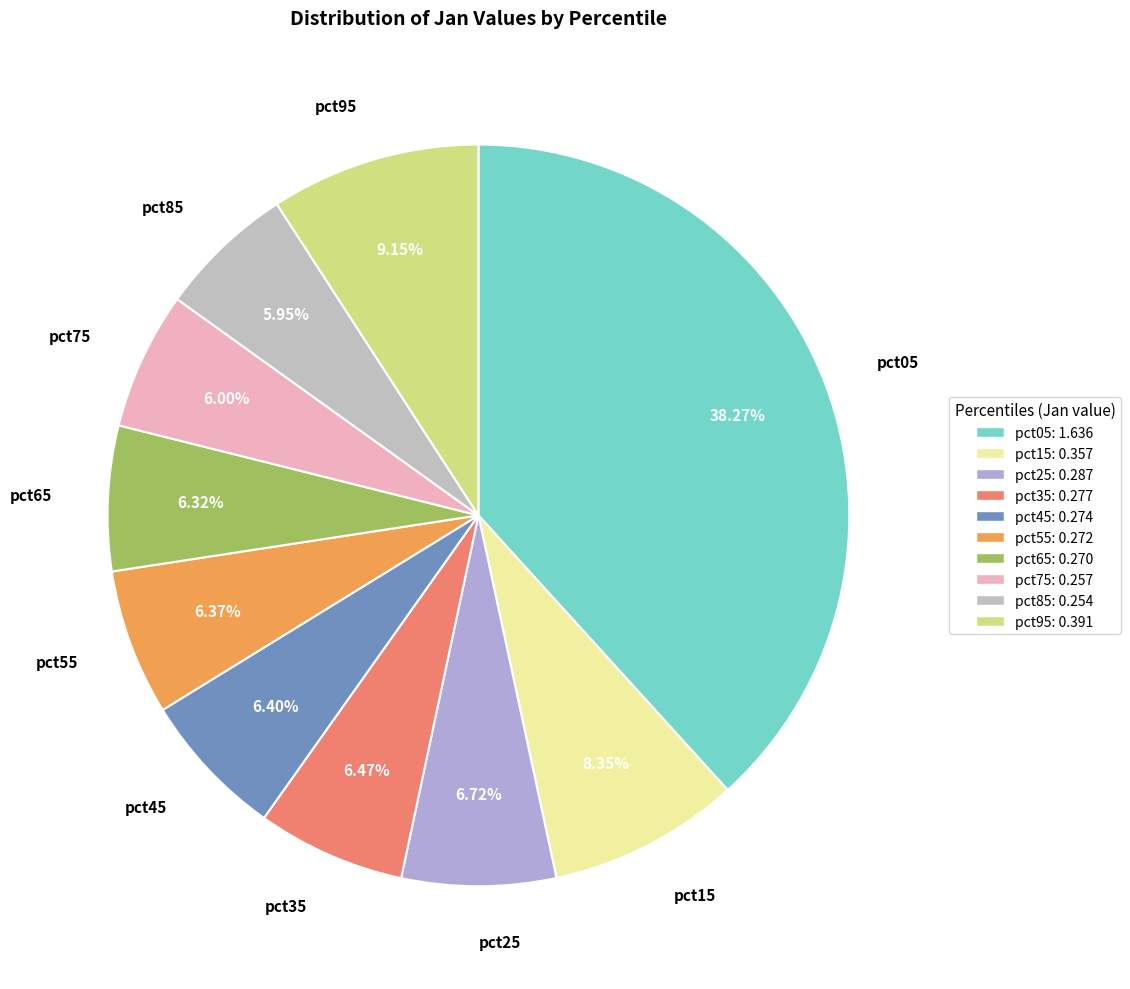

Is there a majority slice in this chart?

No